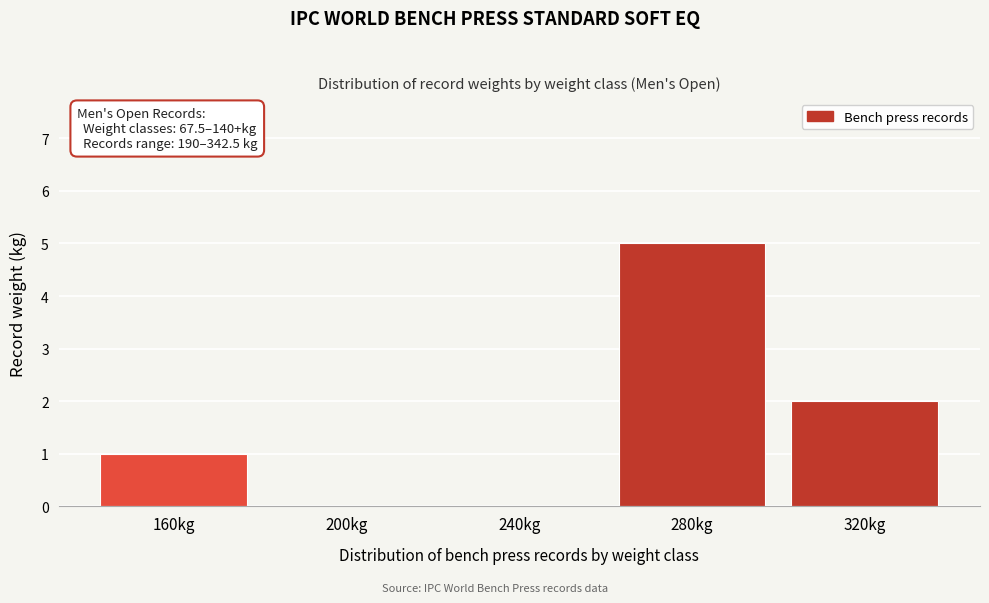

Reading right to left, list all the values displayed in this chart.

320kg=2	280kg=5	240kg=0	200kg=0	160kg=1